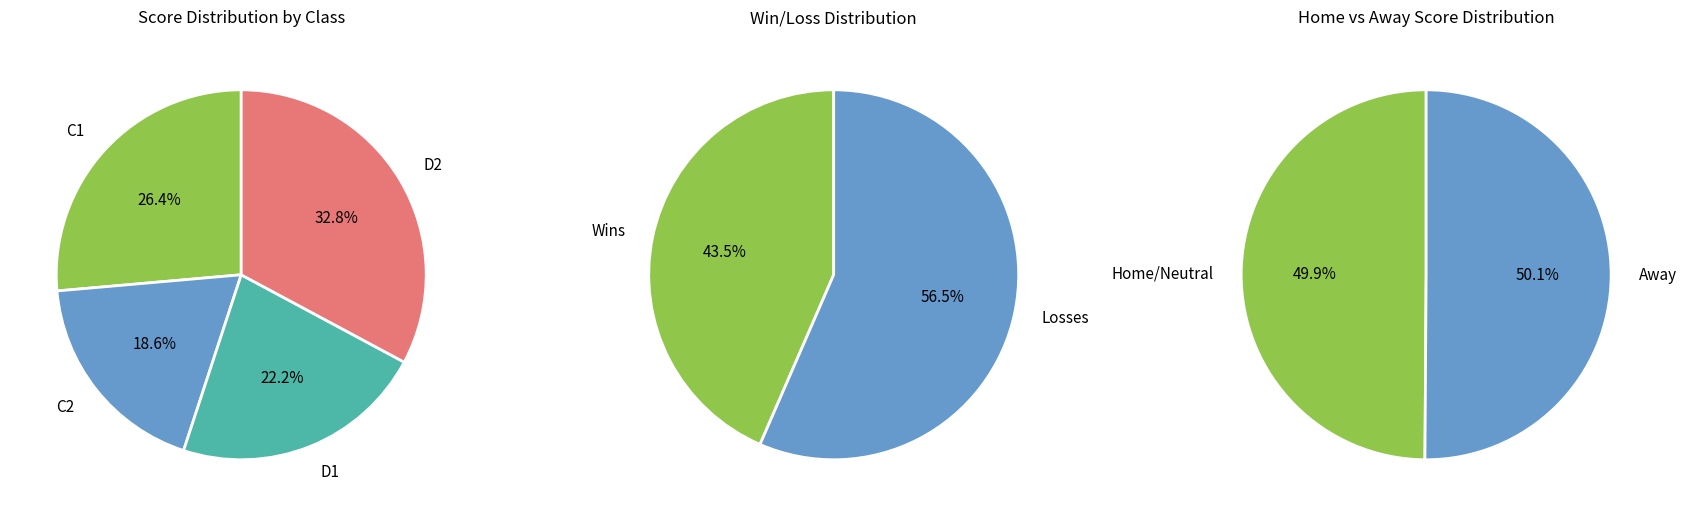

Do W and L together represent more than half of the pie?

Yes